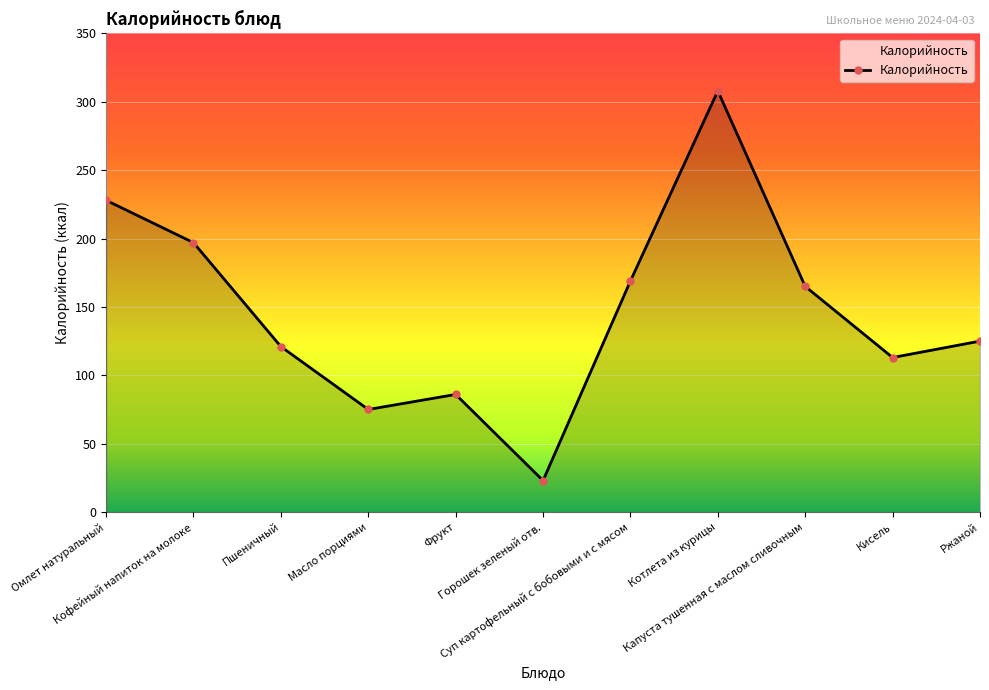

True or false: the data shows 75 at Масло порциями.

True